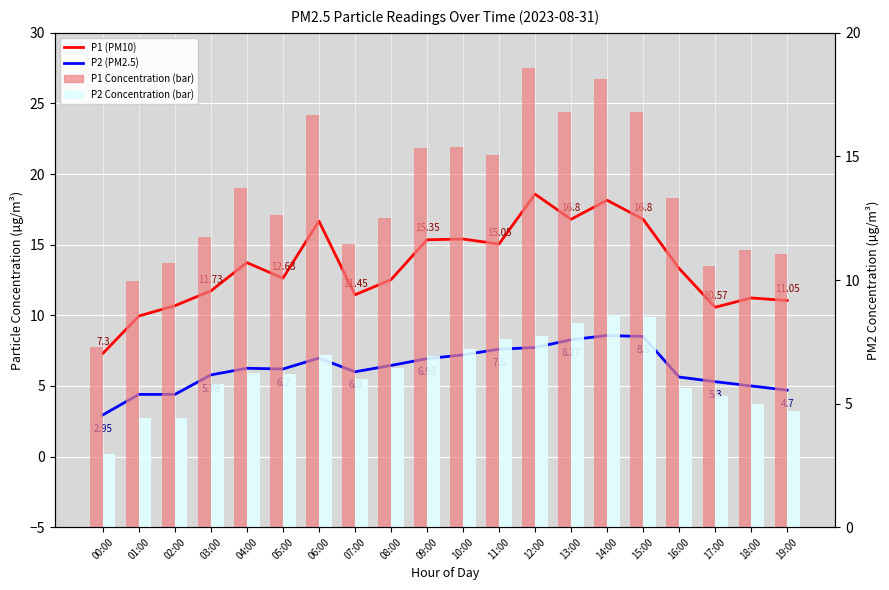

What is the minimum value for P1 Bar?

7.3